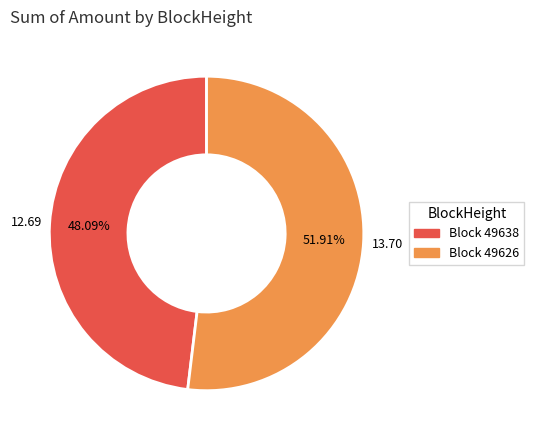

Does any single category account for the majority?

Yes